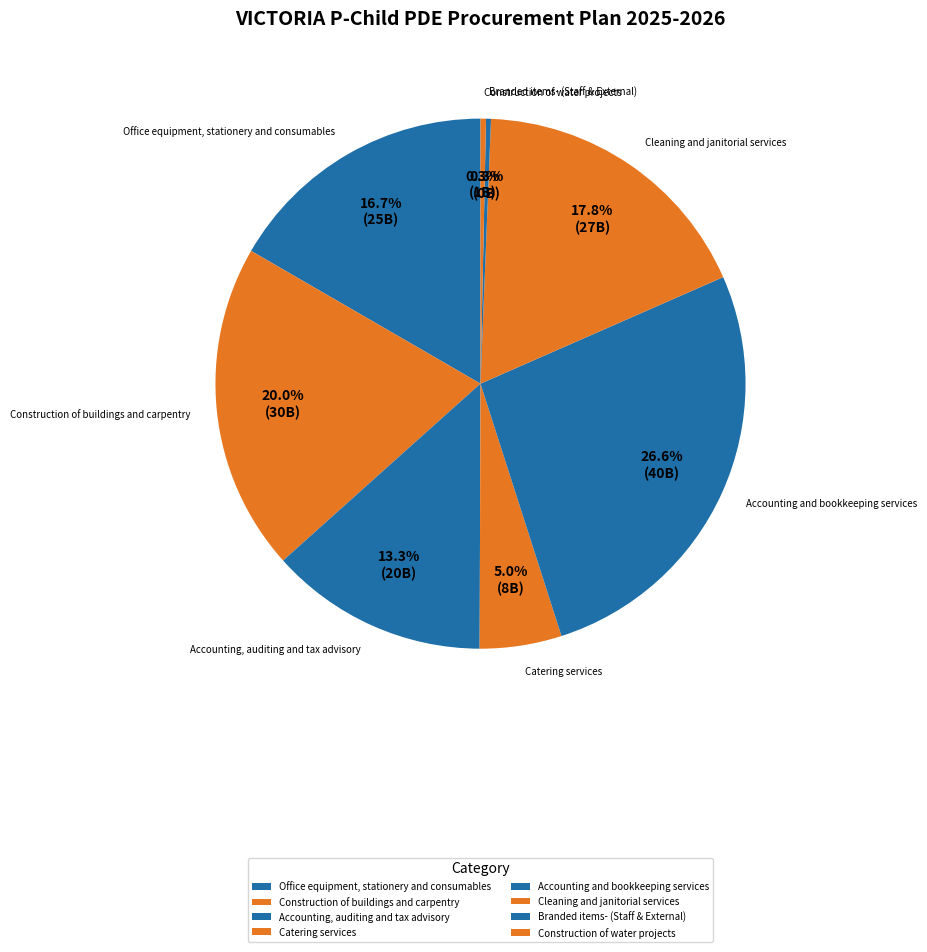

What is the largest slice in the pie chart?

Accounting and bookkeeping services